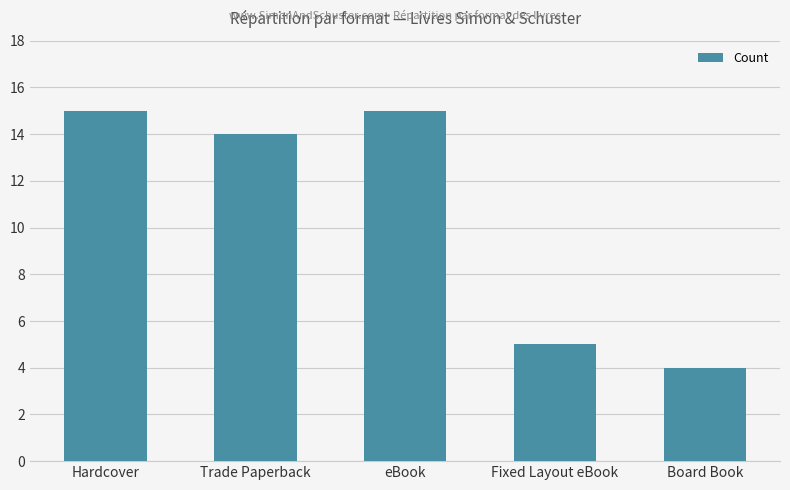

What is the greatest value displayed?

15